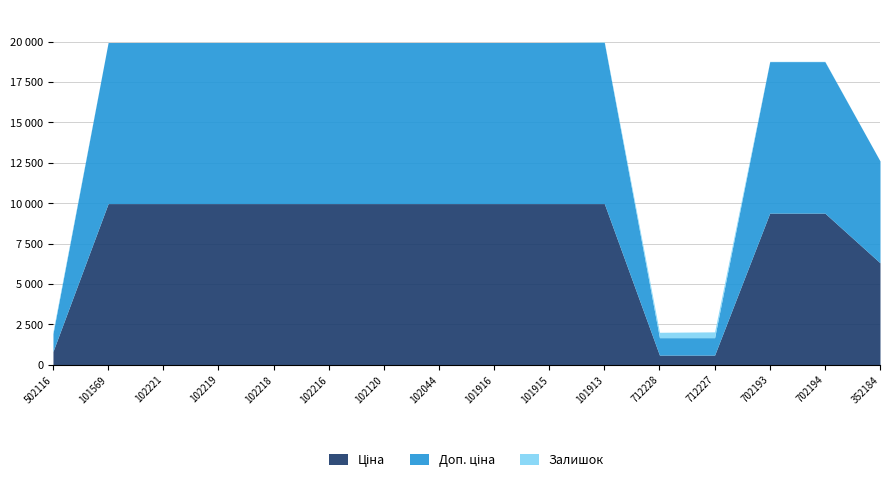

What position from the right is 282502116?

16